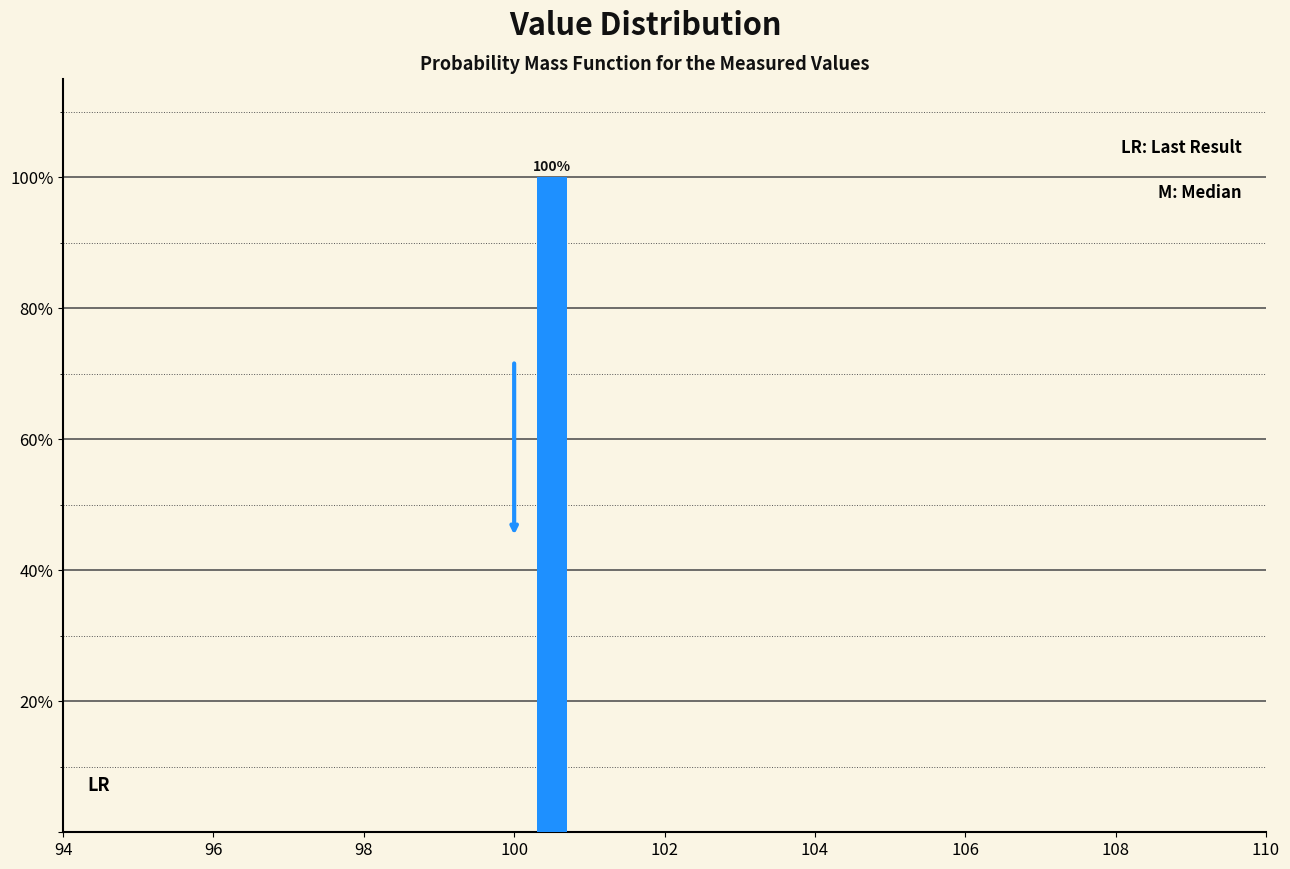

Which range on the x-axis has the tallest bar?

100 to 101